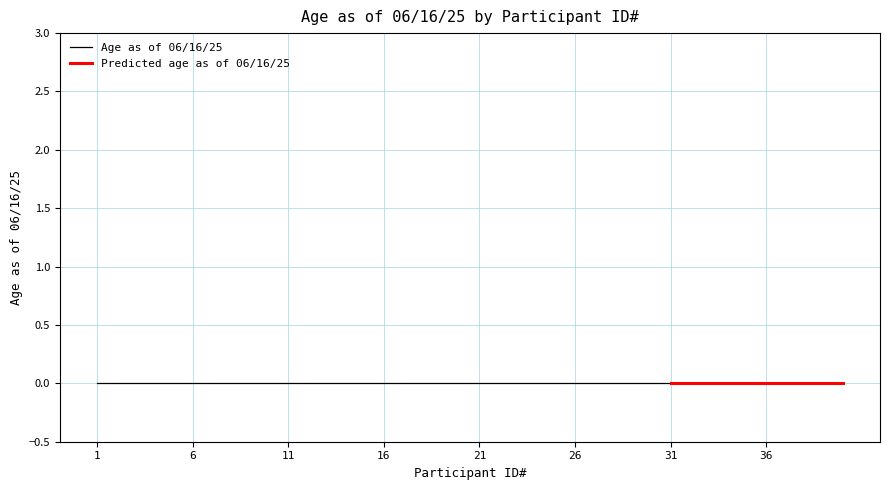

True or false: Participant ID# and Age as of 06/16/25 intersect in this chart.

False